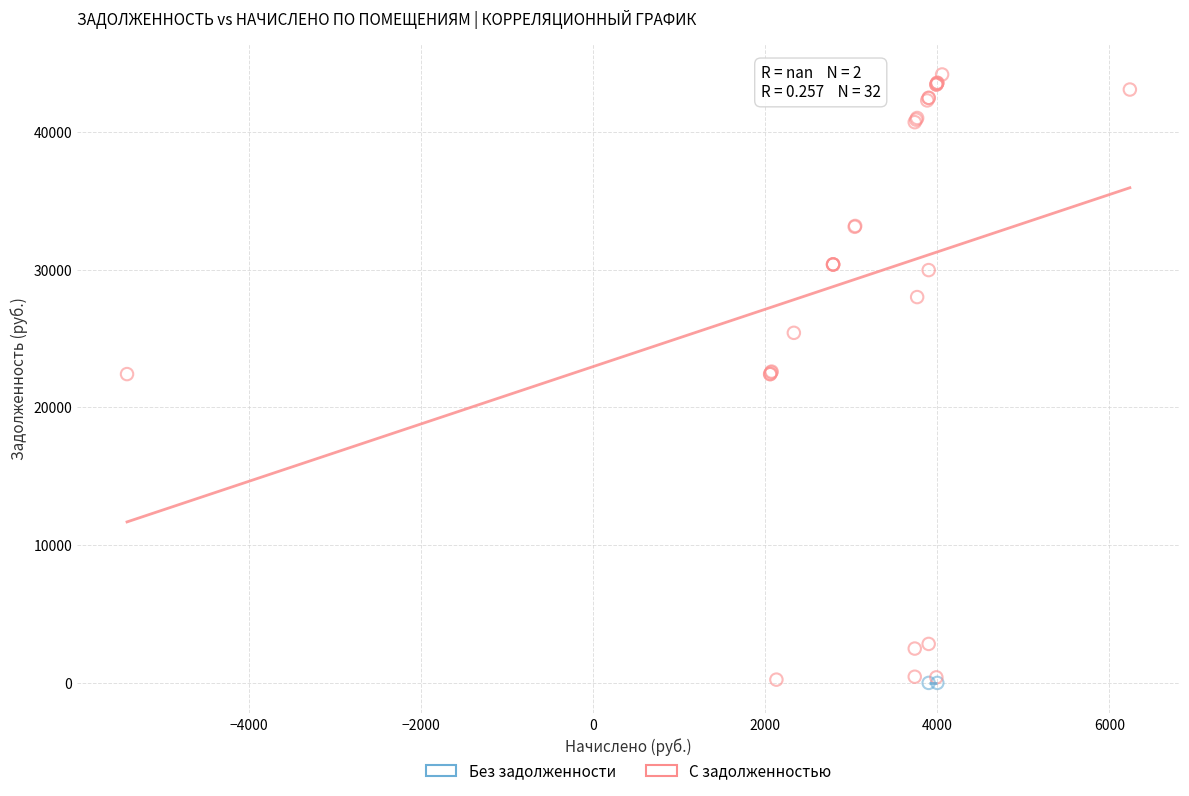

What are all the series names shown in the legend?

Без задолженности, С задолженностью